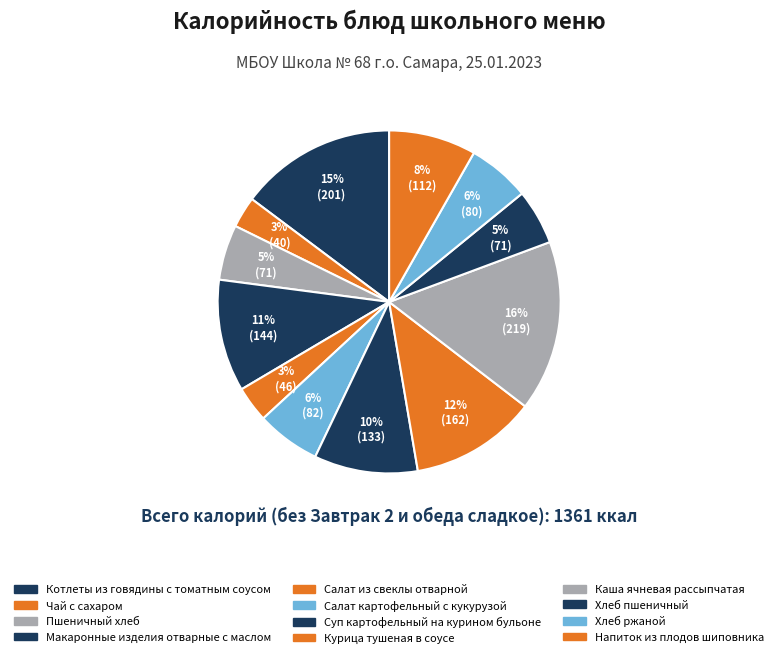

How many slices are in this pie chart?

12